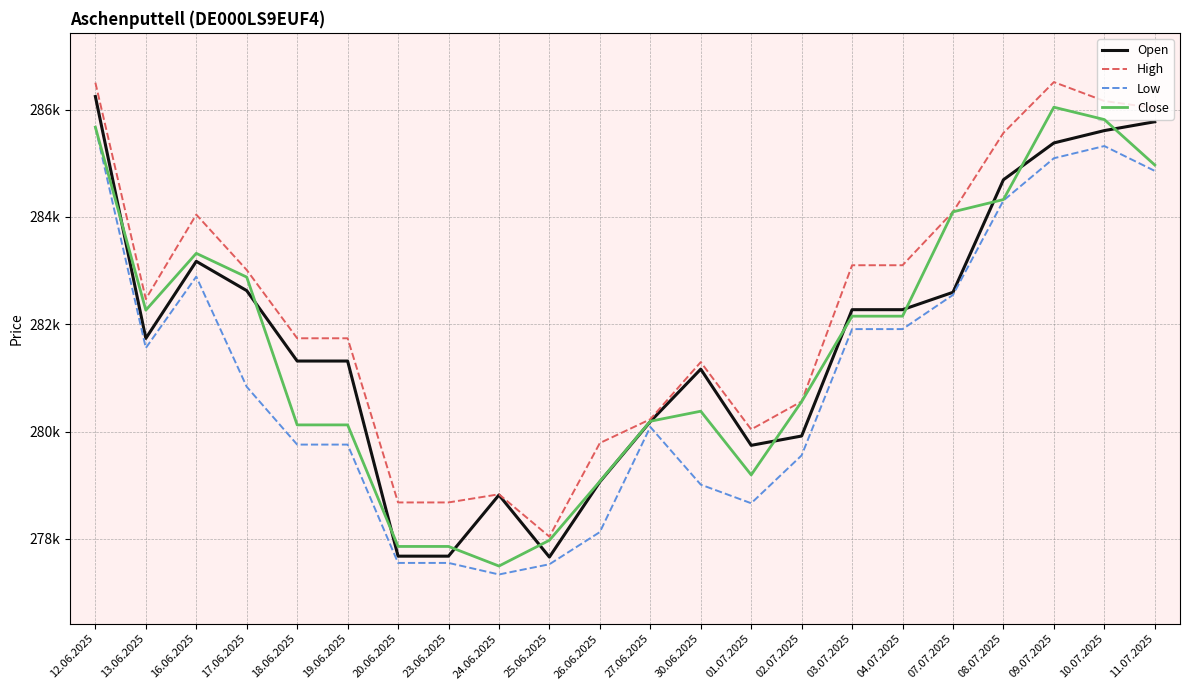

What is the label of the 16th point from the left?

03.07.2025